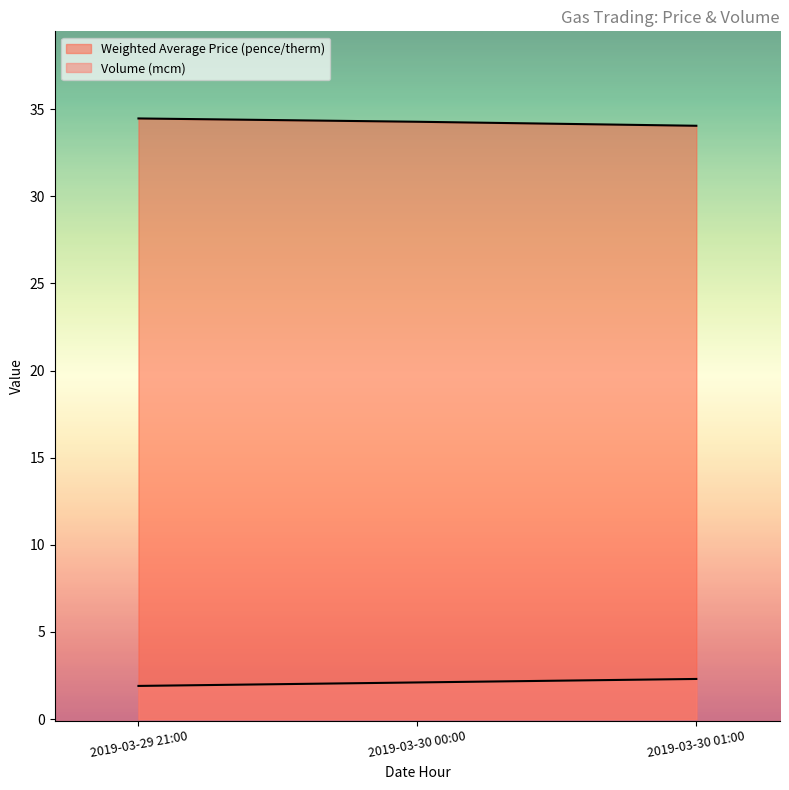

Which label corresponds to the largest value in the chart?

2019-03-29 21:00